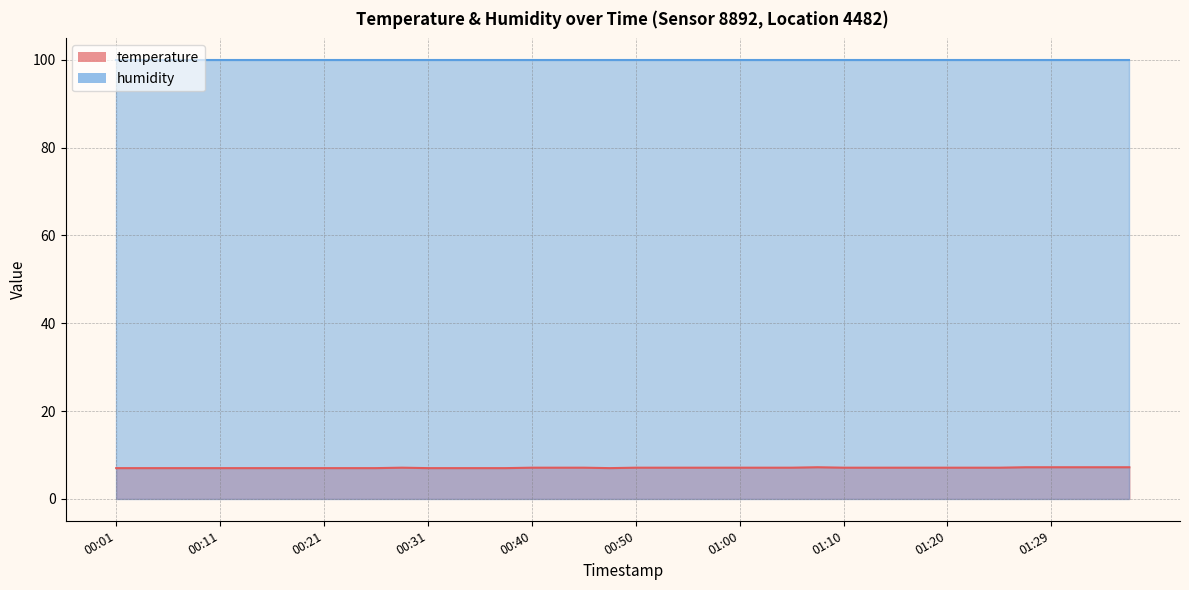

List the labels in order of value, smallest first.

00:01, 00:04, 00:06, 00:08, 00:11, 00:13, 00:16, 00:18, 00:21, 00:23, 00:26, 00:31, 00:33, 00:35, 00:38, 00:48, 00:28, 00:40, 00:43, 00:45, 00:50, 00:53, 00:55, 00:57, 01:00, 01:02, 01:05, 01:10, 01:12, 01:15, 01:17, 01:20, 01:22, 01:24, 01:07, 01:27, 01:29, 01:32, 01:34, 01:37